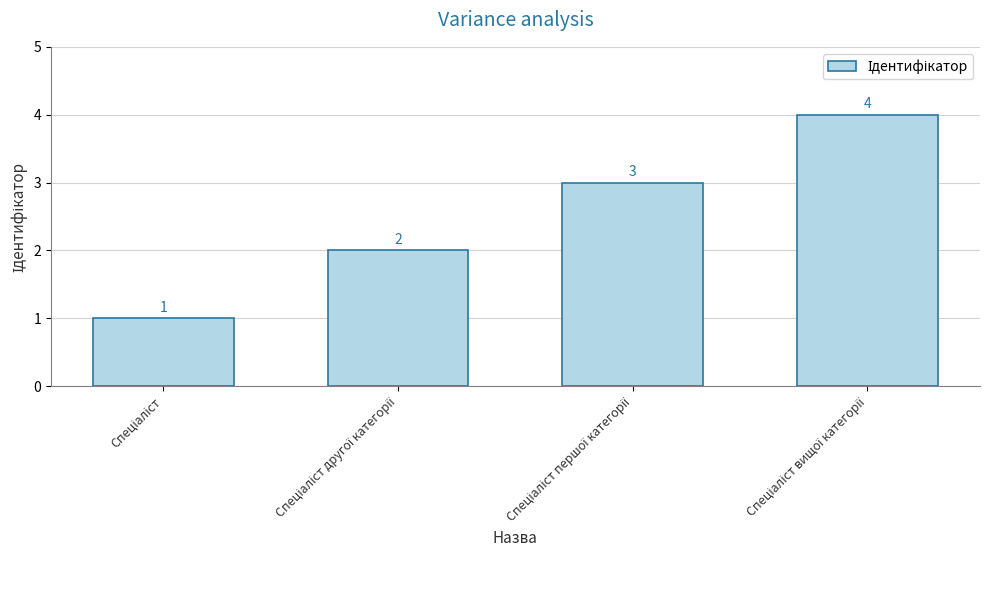

What is the greatest value displayed?

4